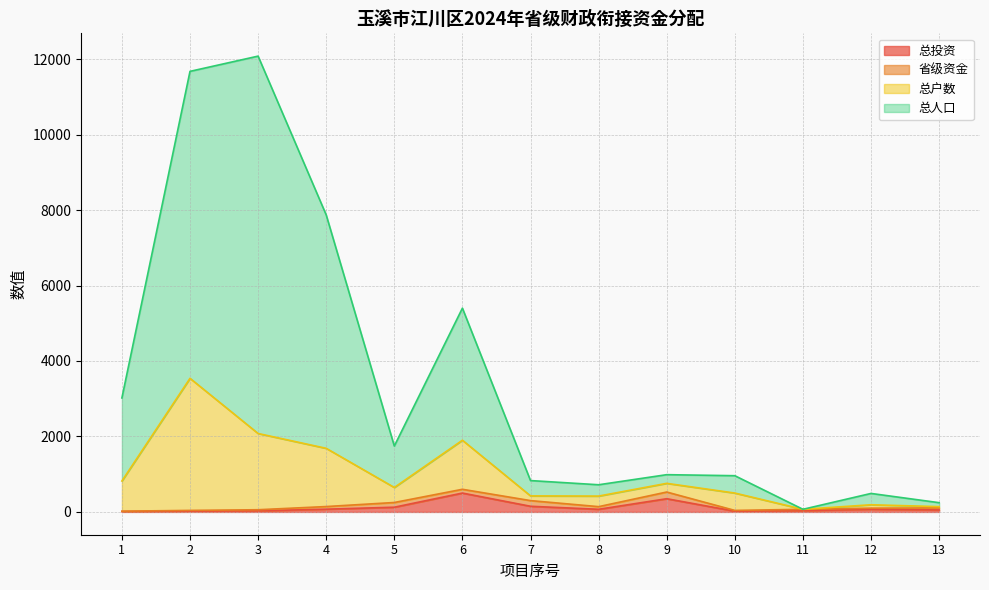

At which label does 总人口 reach its minimum?

11